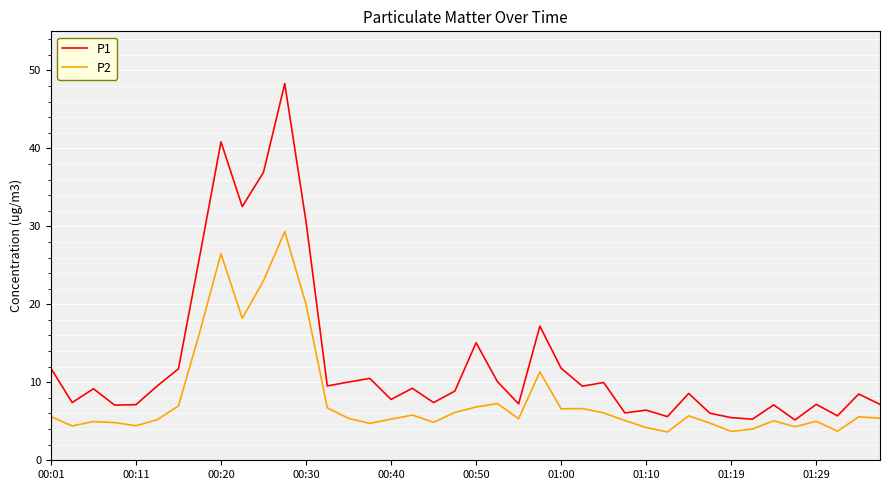

Rank the series by their maximum value, from highest to lowest.

P1, P2